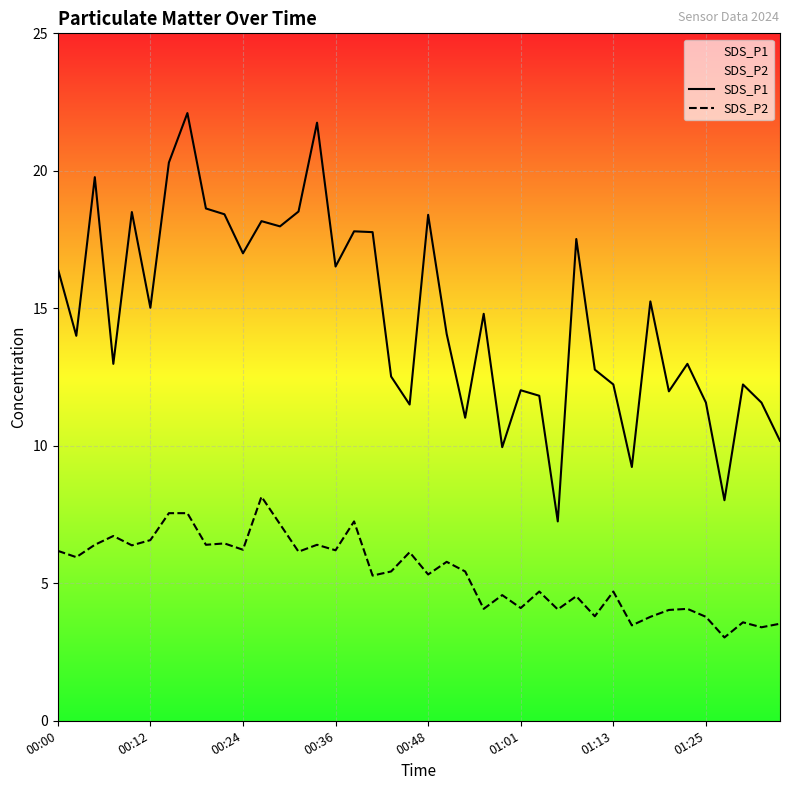

Is the value of SDS_P2 at 16 greater than the value of SDS_P1 at 38?

No